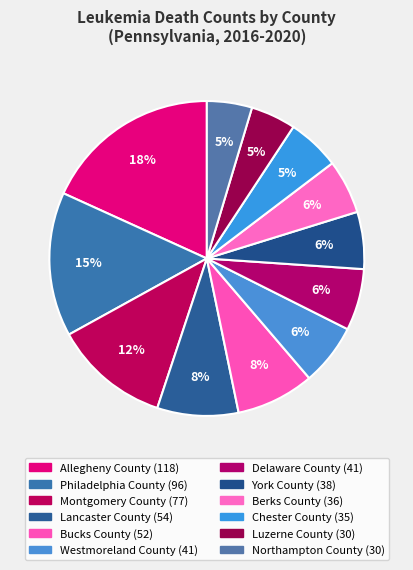

Which slice is the largest?

Allegheny County